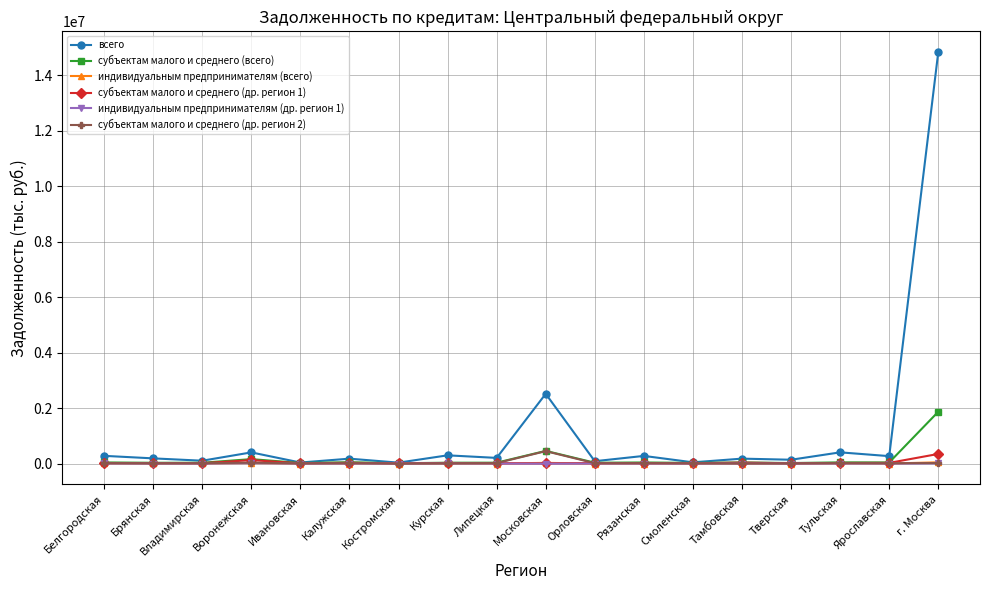

Which series changed the most between Липецкая and Московская?

всего